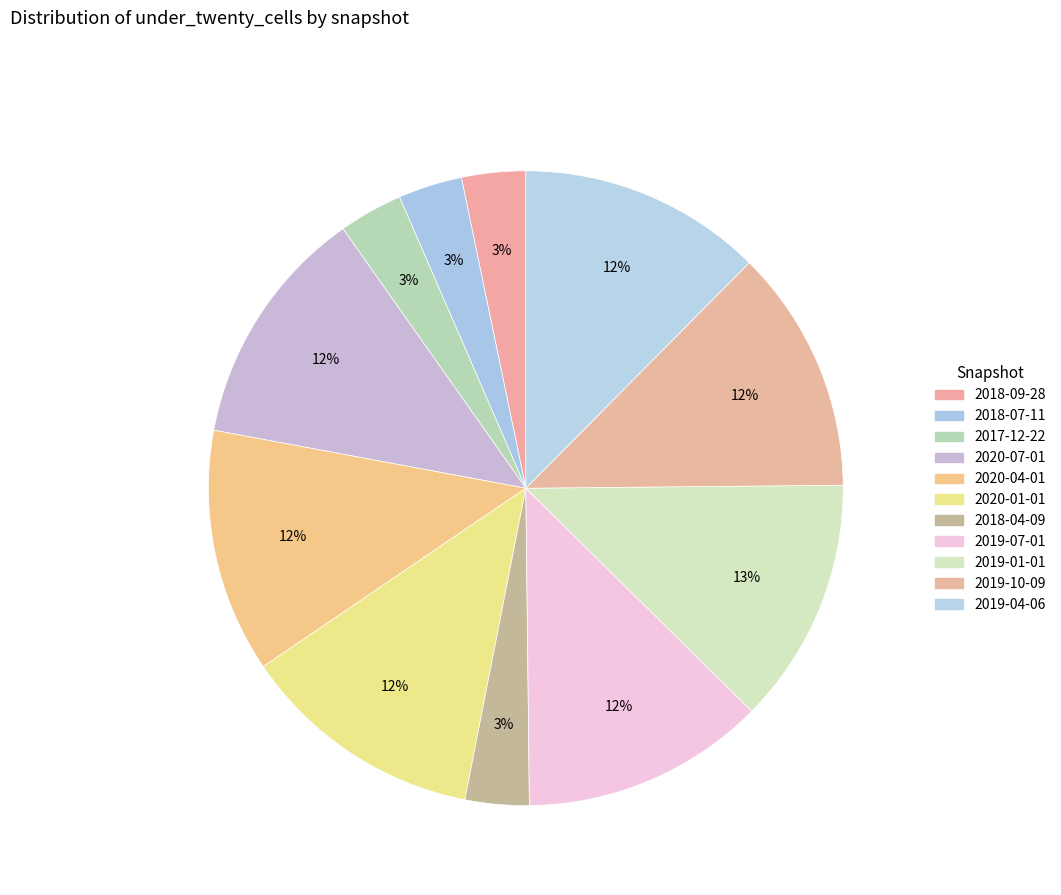

How many segments does this pie chart have?

11